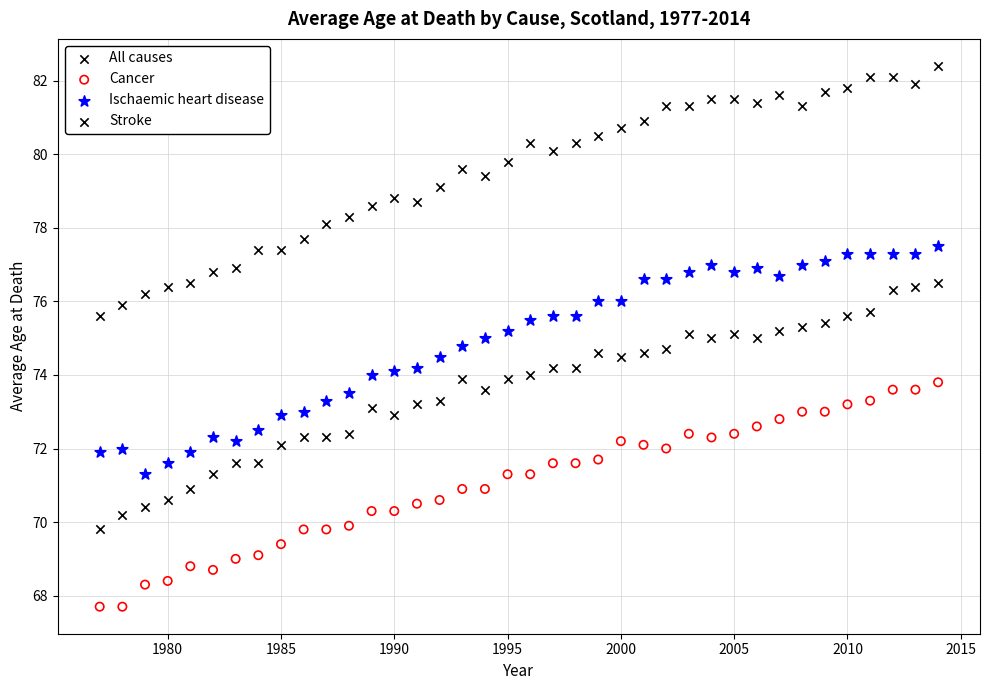

Across all data points, what is the range of Y values (max minus min)?

14.7